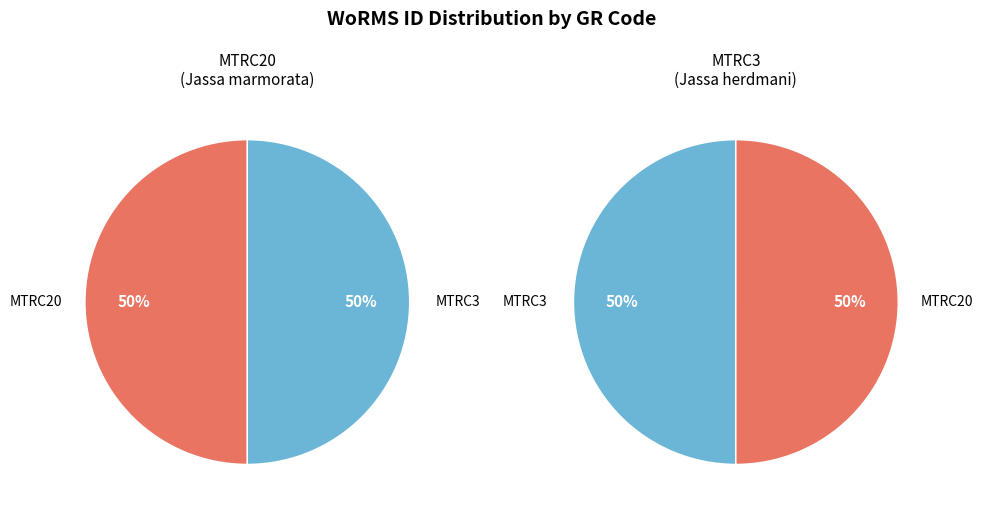

Which category has the biggest portion of the pie?

MTRC20